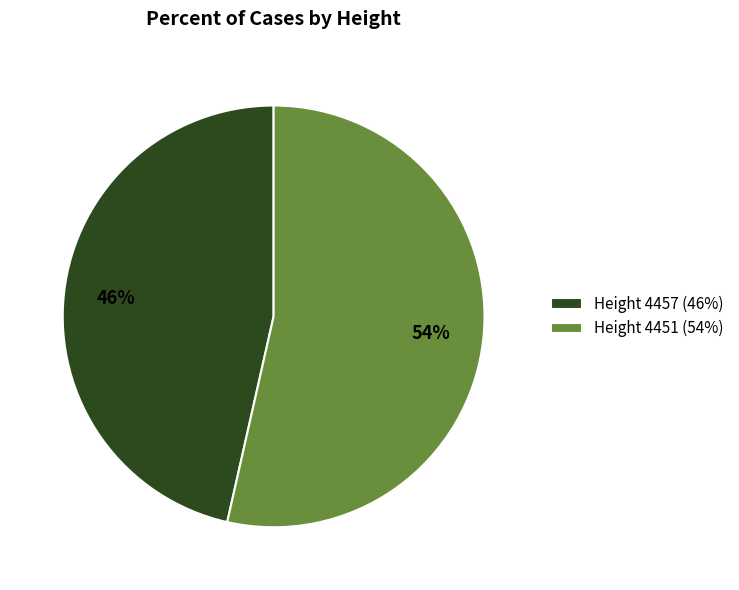

What percentage is the Height 4451 (54%) slice, to the nearest percent?

54%